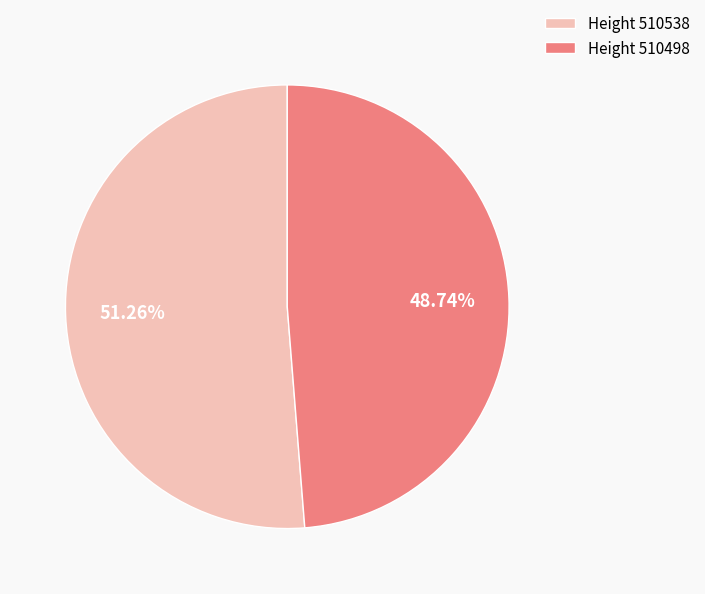

Rank the categories by value from lowest to highest.

Height 510498, Height 510538